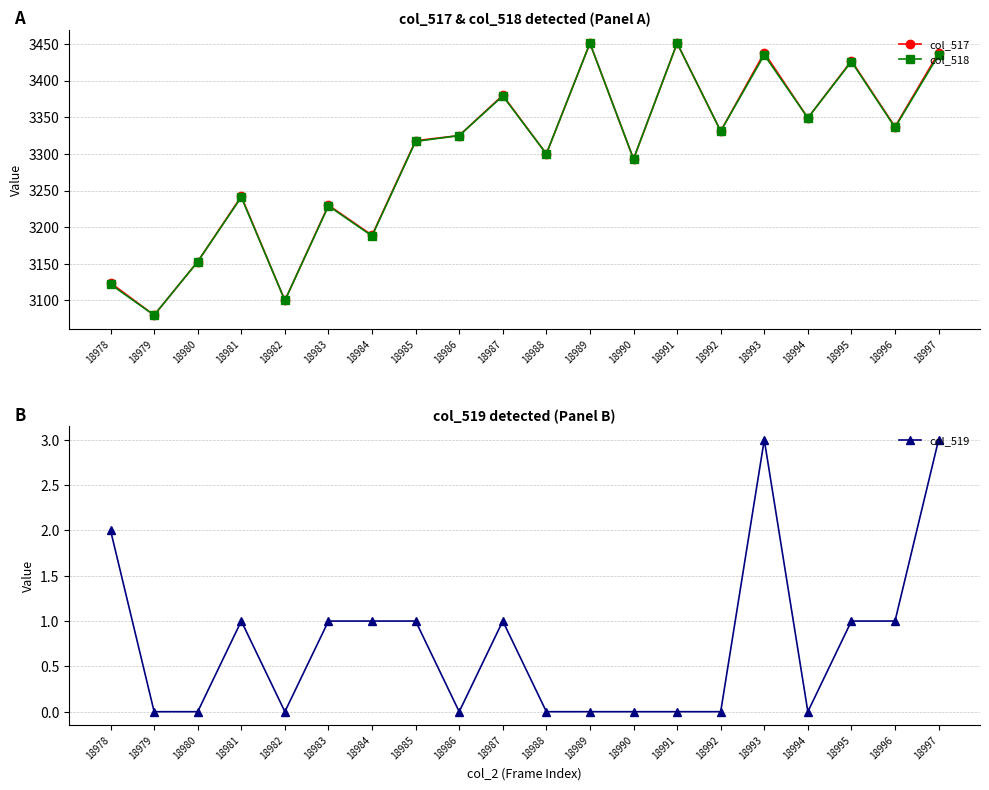

Which category has the highest value in the col_518 series?

18989